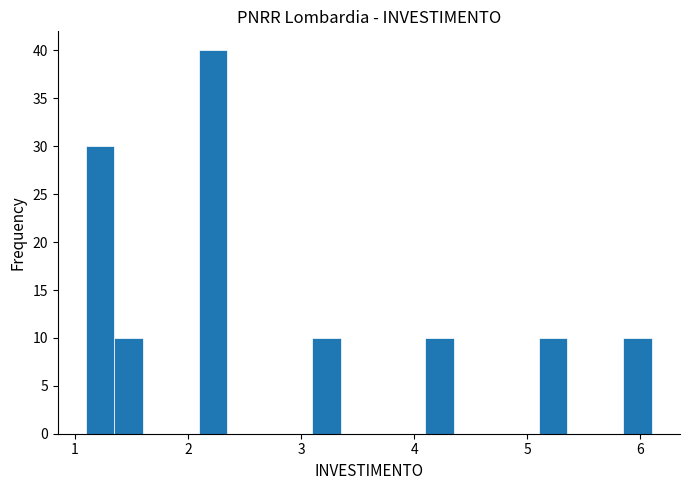

Around what value on the x-axis is the tallest bar? Give the approximate position of its centre, as read against the axis.

2.2